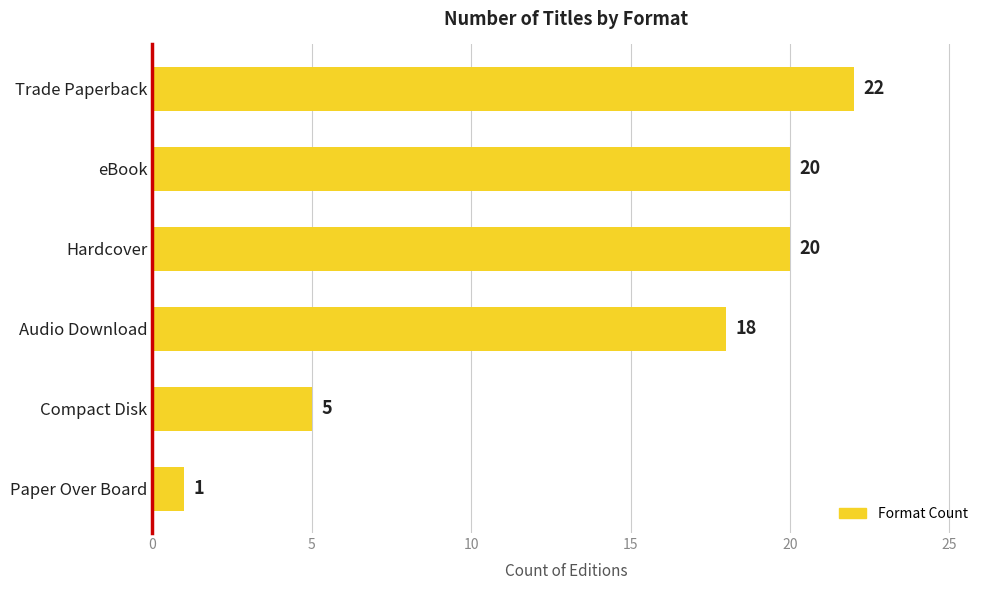

What is the difference between the maximum and minimum values?

21